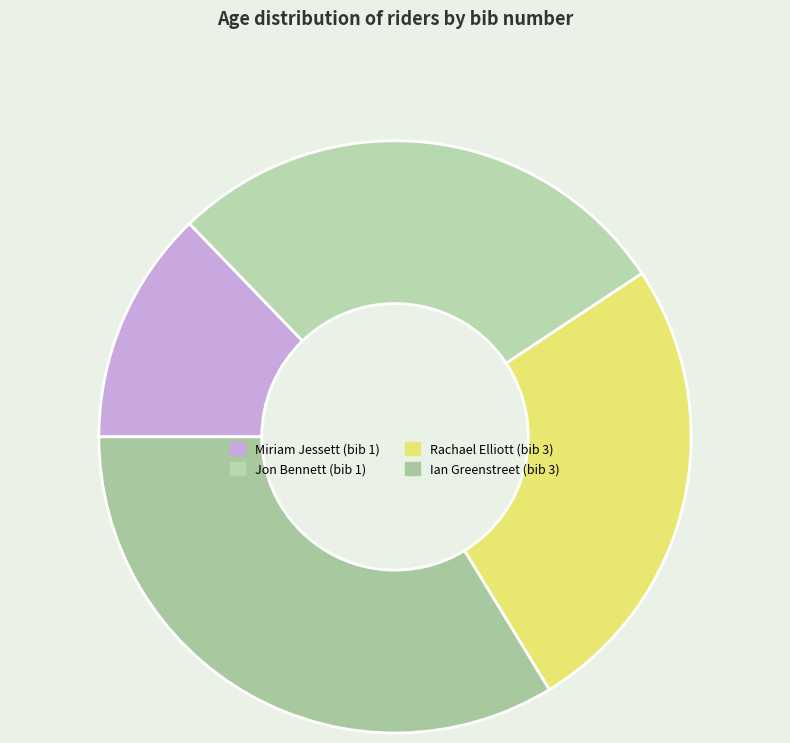

Which category has the biggest portion of the pie?

Ian Greenstreet (bib 3)